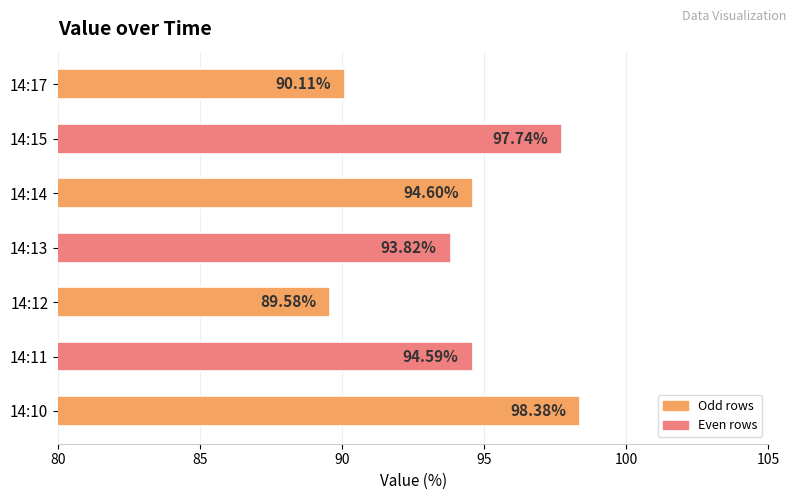

Rank the categories by value from lowest to highest.

14:12, 14:17, 14:13, 14:11, 14:14, 14:15, 14:10